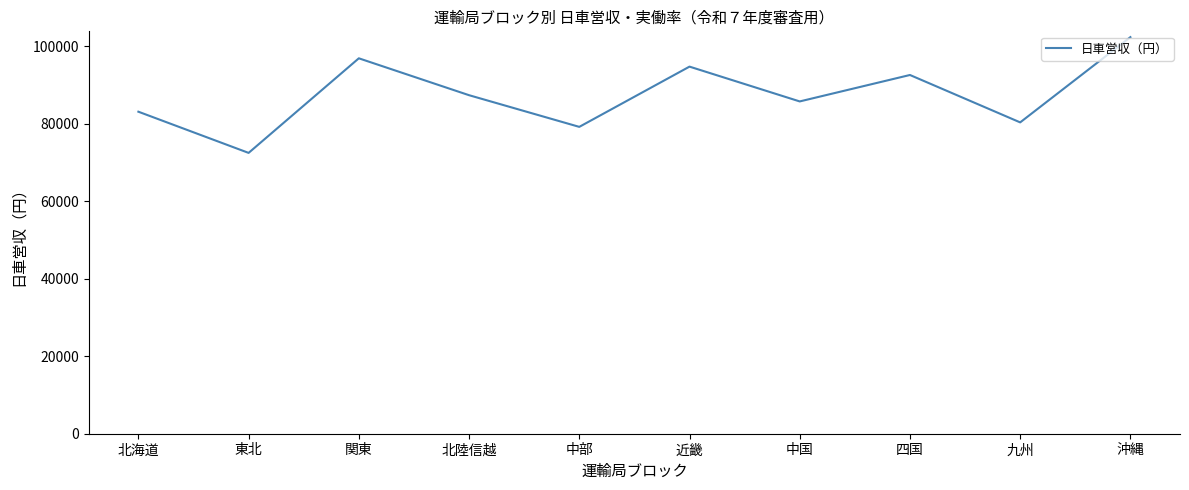

Rank the categories by value from lowest to highest.

東北, 中部, 九州, 北海道, 中国, 北陸信越, 四国, 近畿, 関東, 沖縄